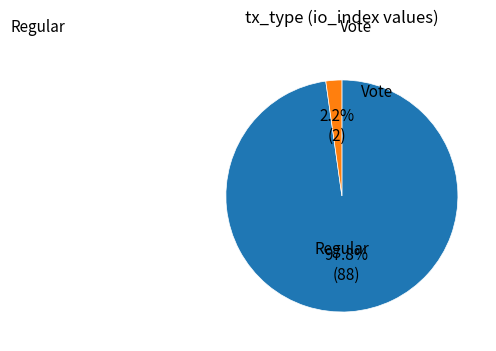

Count the number of slices in the pie.

2